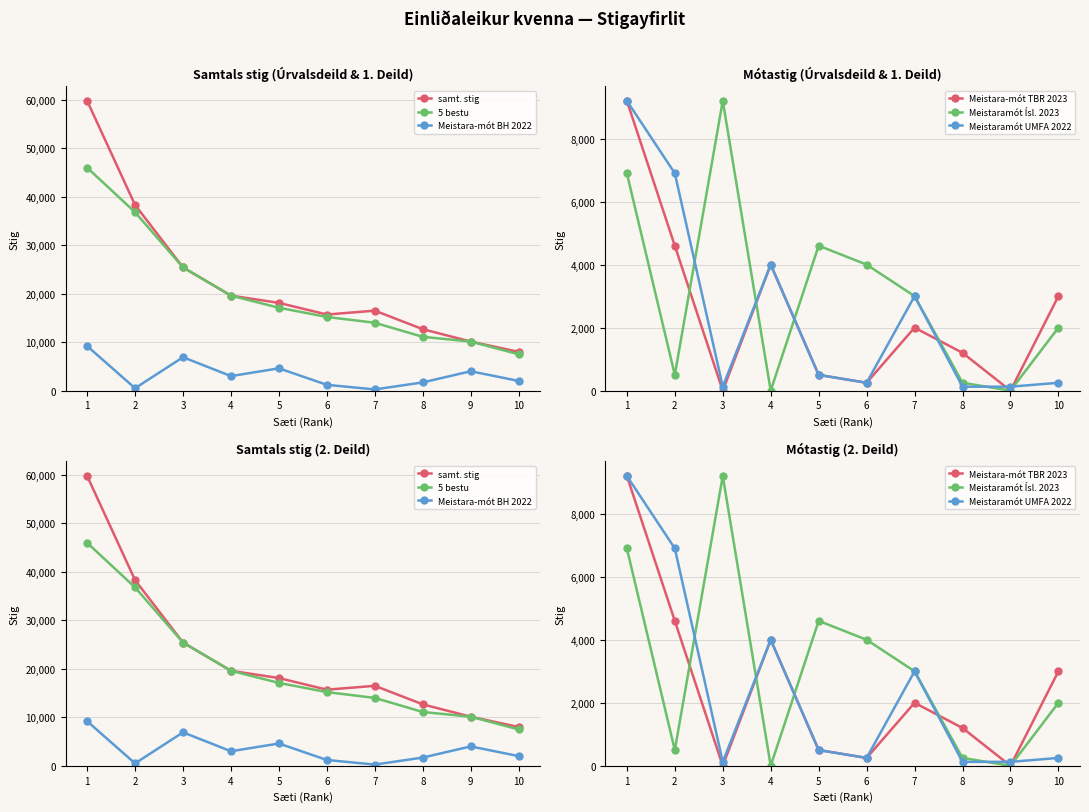

At 9, list the series in order from largest to smallest.

samt. stig, 5 bestu, Meistara-mót BH 2022, Meistaramót UMFA 2022, Meistara-mót TBR 2023, Meistaramót Ísl. 2023